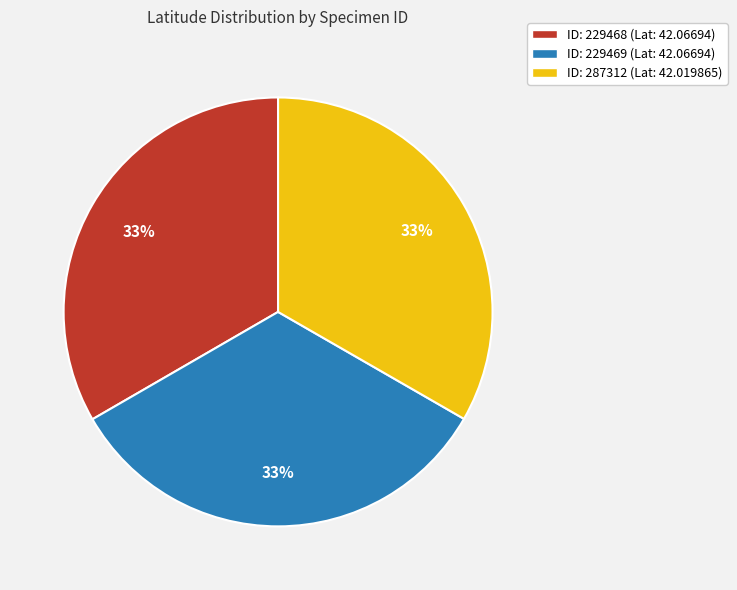

What is the ratio of the value at ID: 287312 (Lat: 42.019865) to the value at ID: 229468 (Lat: 42.06694)?

1.0